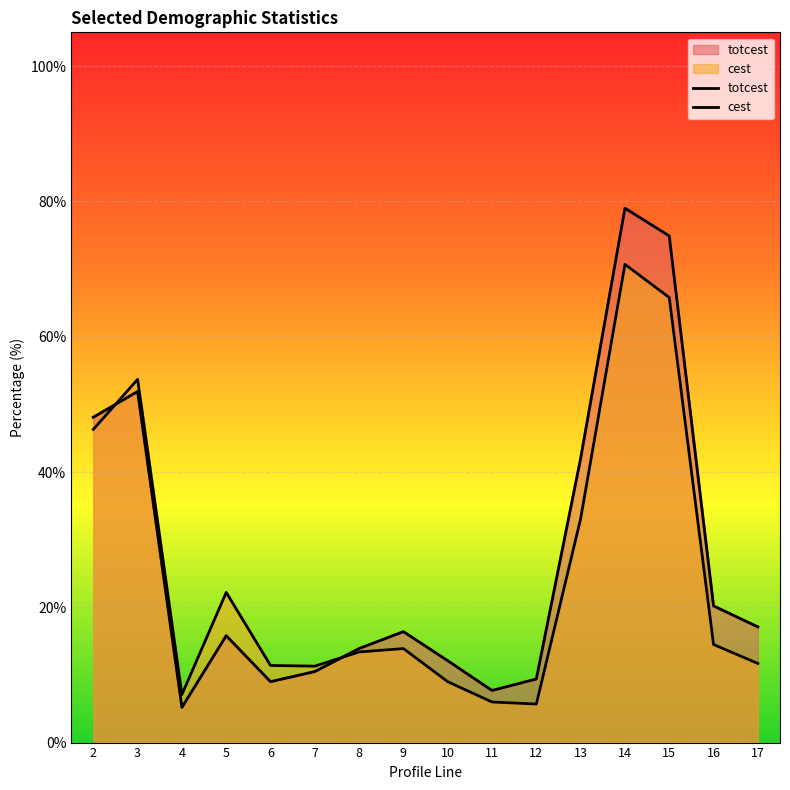

What are all the series names shown in the legend?

totcest, cest